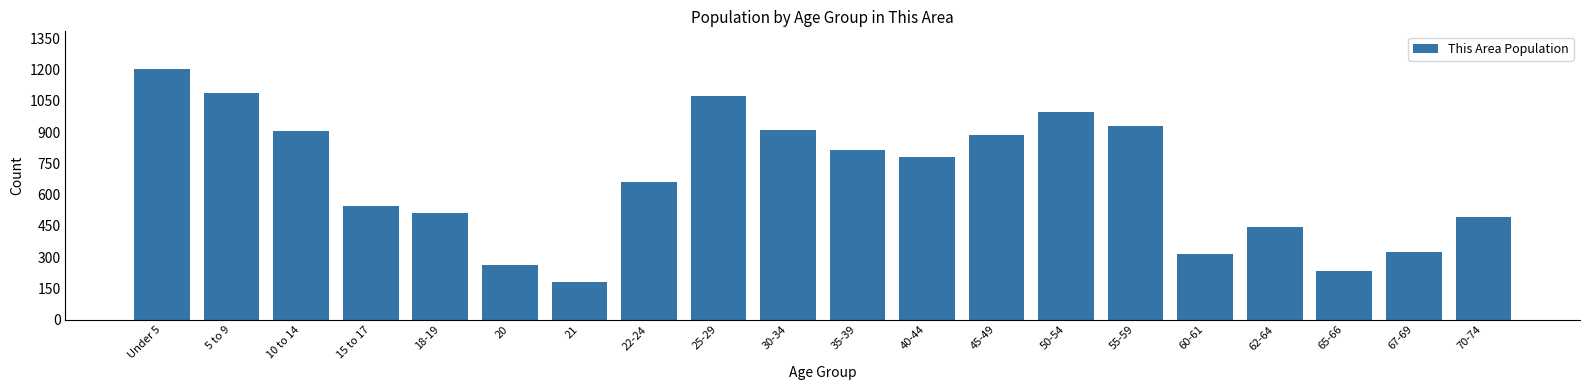

What is the difference between the values at 35-39 and 50-54?

183